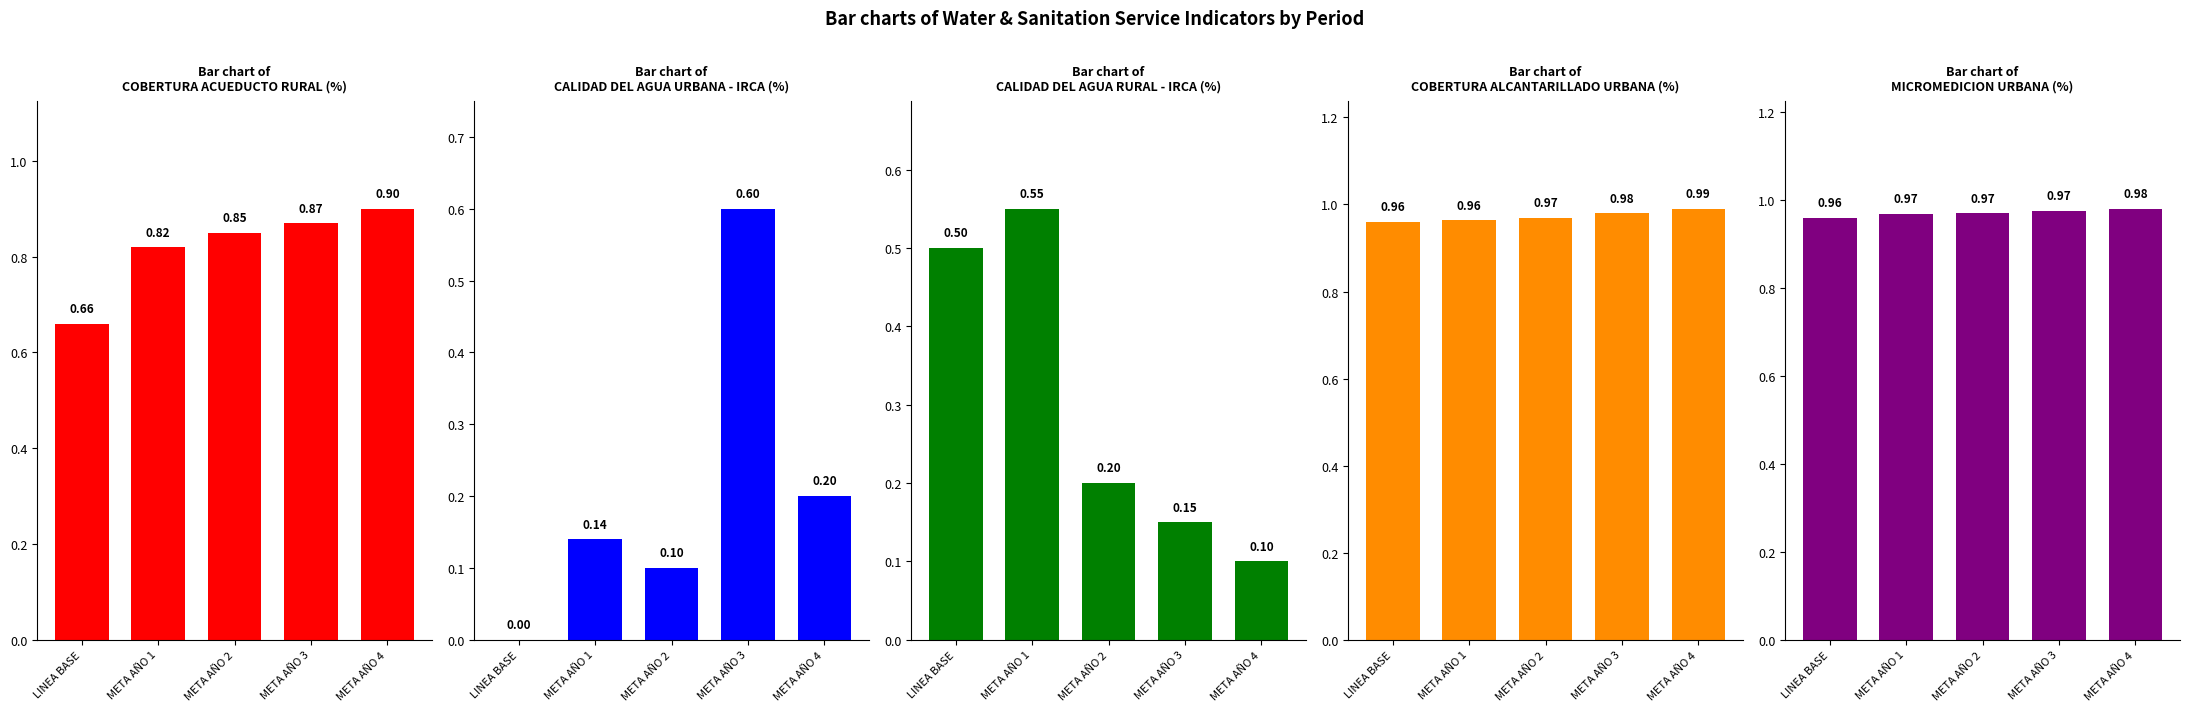

Reading right to left, transcribe all the data shown in this chart.

COBERTURA ACUEDUCTO RURAL (%): META AÑO 4=0.9	META AÑO 3=0.9	META AÑO 2=0.8	META AÑO 1=0.8	LINEA BASE=0.7
CALIDAD DEL AGUA URBANA - IRCA (%): META AÑO 4=0.2	META AÑO 3=0.6	META AÑO 2=0.1	META AÑO 1=0.1	LINEA BASE=0.0
CALIDAD DEL AGUA RURAL - IRCA (%): META AÑO 4=0.1	META AÑO 3=0.1	META AÑO 2=0.2	META AÑO 1=0.6	LINEA BASE=0.5
COBERTURA ALCANTARILLADO URBANA (%): META AÑO 4=1.0	META AÑO 3=1.0	META AÑO 2=1.0	META AÑO 1=1.0	LINEA BASE=1.0
MICROMEDICION URBANA (%): META AÑO 4=1.0	META AÑO 3=1.0	META AÑO 2=1.0	META AÑO 1=1.0	LINEA BASE=1.0